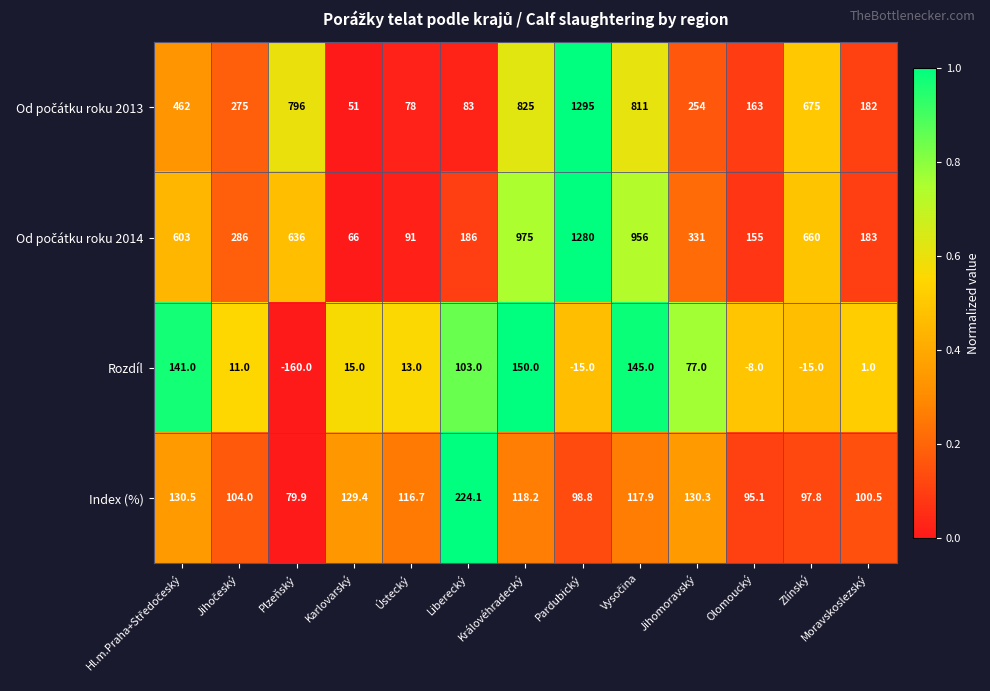

The value of Index (%) at Ústecký is 190.4. True or false?

False